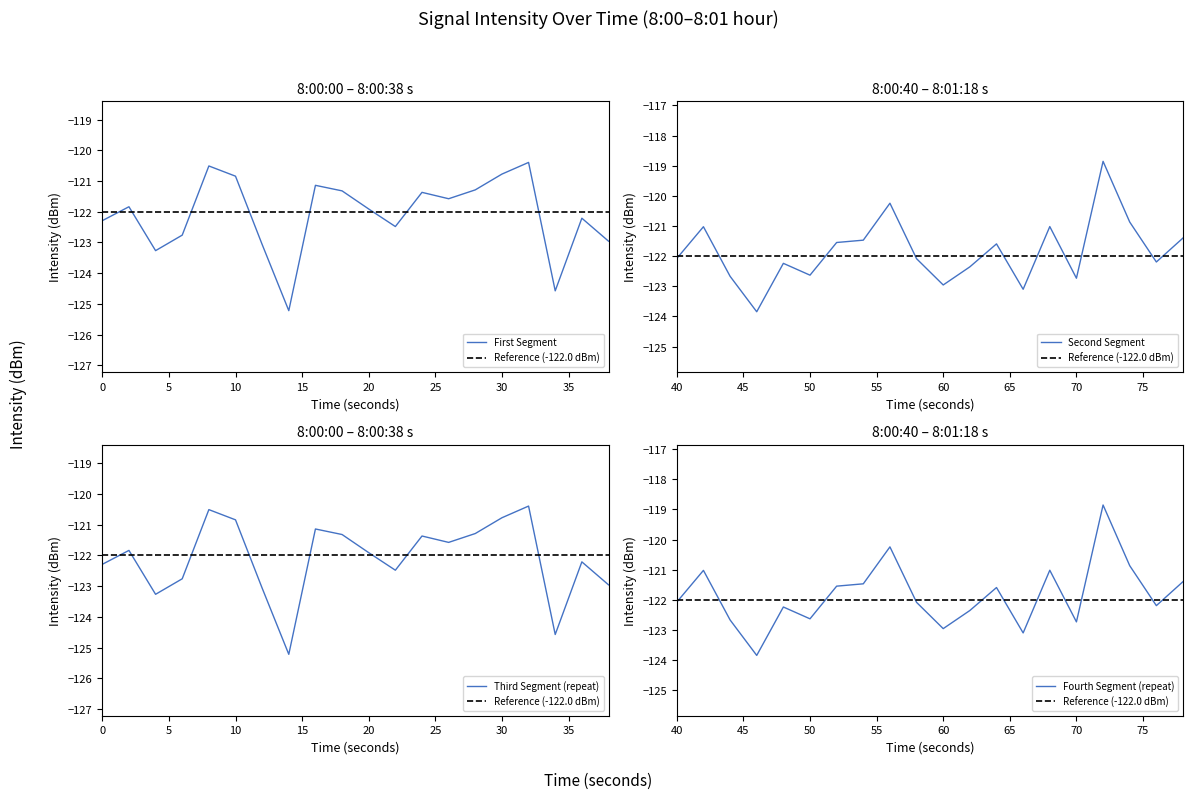

What is the lowest value of the First Segment series?

-125.2